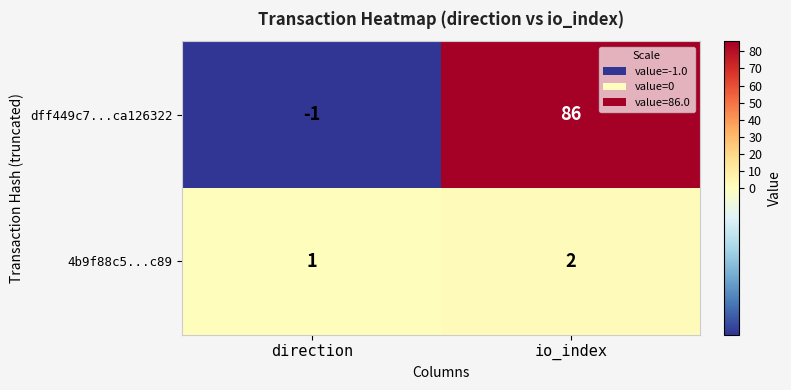

Which series has the largest total across all categories?

dff449c7...ca126322